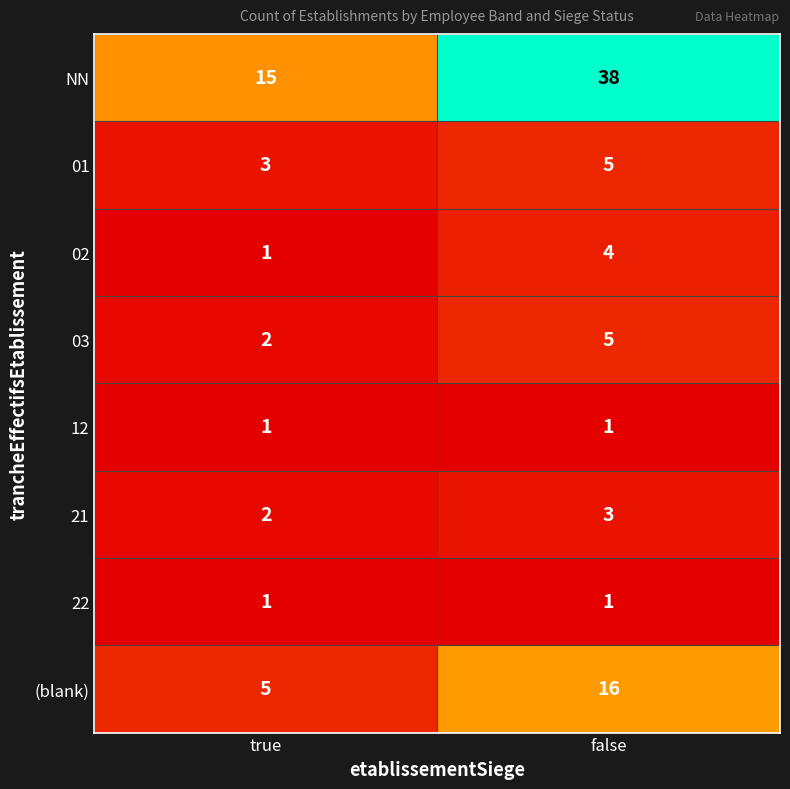

Which category has the lowest value in the (blank) series?

true